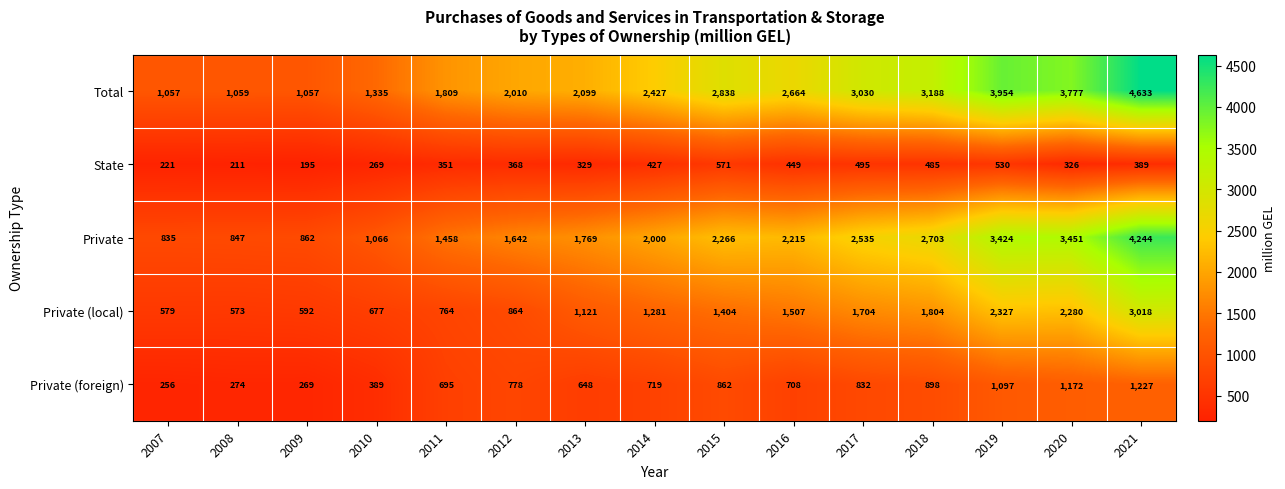

How many series are shown in this chart?

5